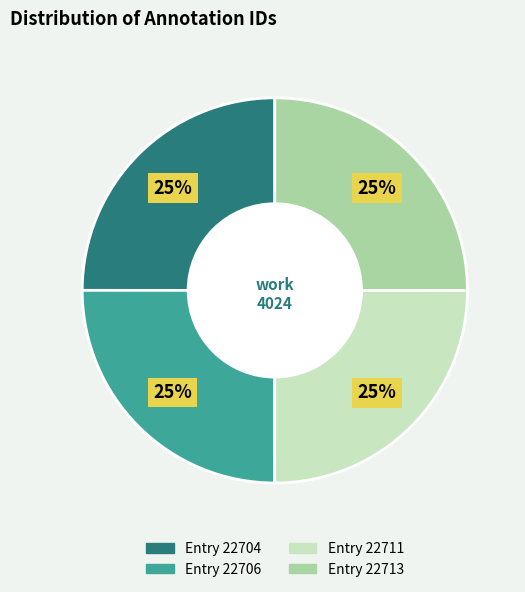

To the nearest percent, what percentage of the pie is Entry 22706?

25%